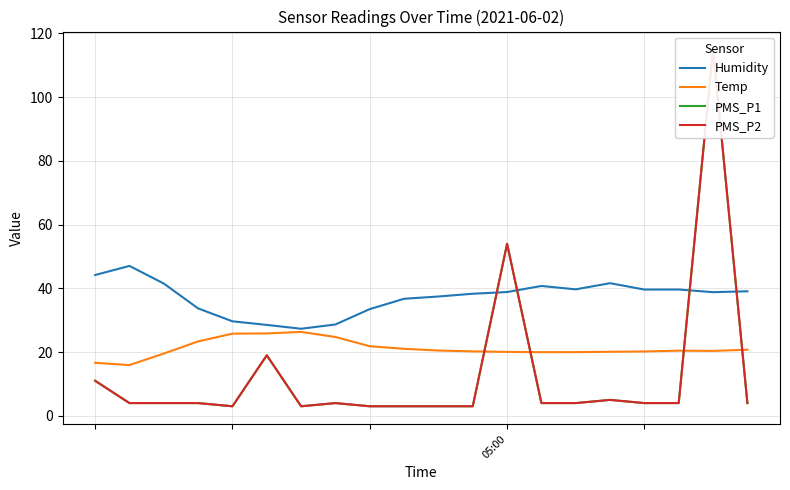

True or false: PMS_P2 and PMS_P1 cross at least once.

False